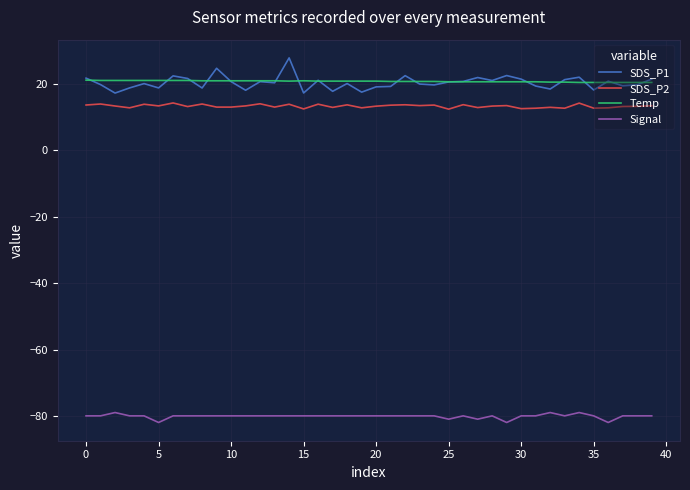

Which series has the largest range (max minus min)?

SDS_P1